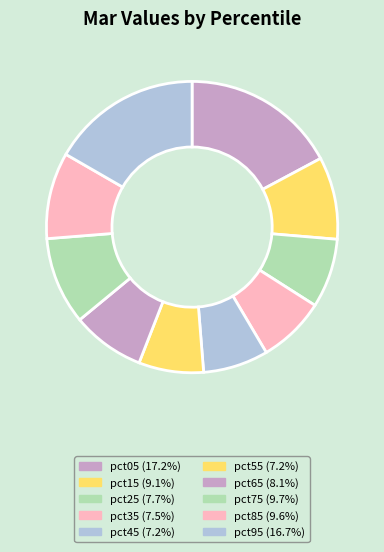

How many segments does this pie chart have?

10